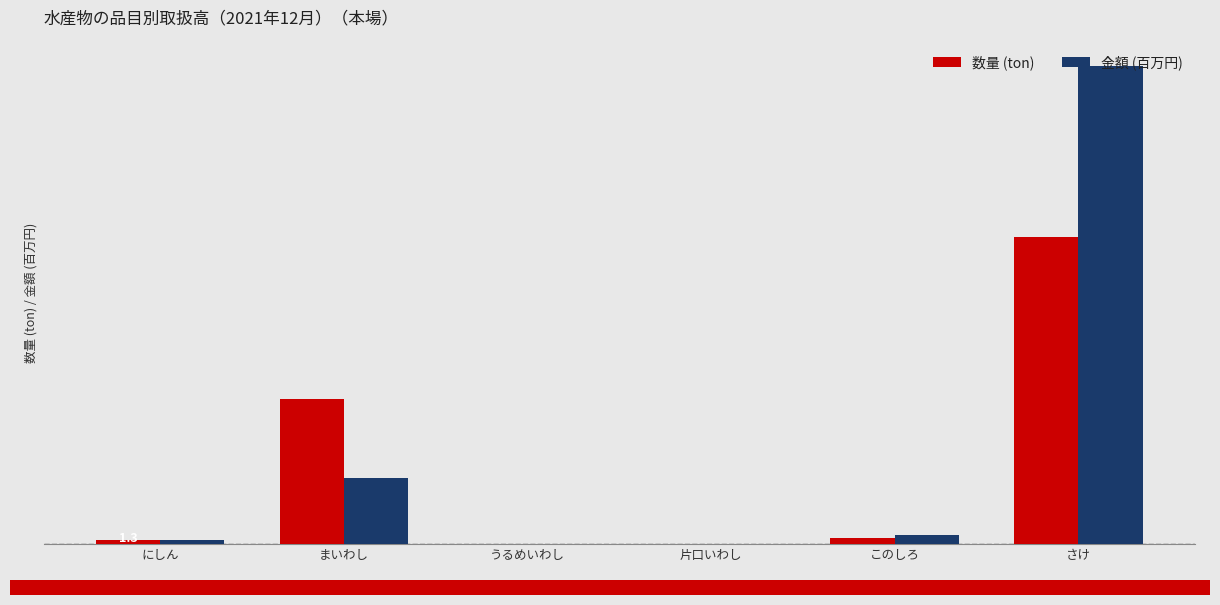

What is the average value of the 数量 (ton) series?

23.7